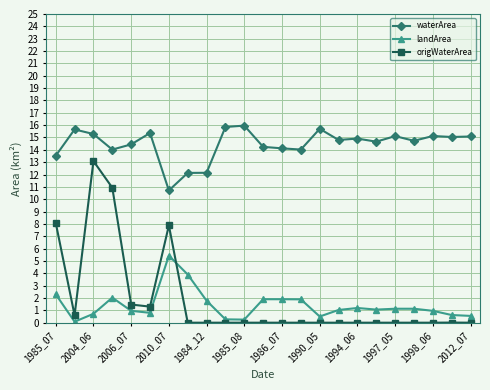

True or false: landArea has more than 2 points higher than both neighbors.

True